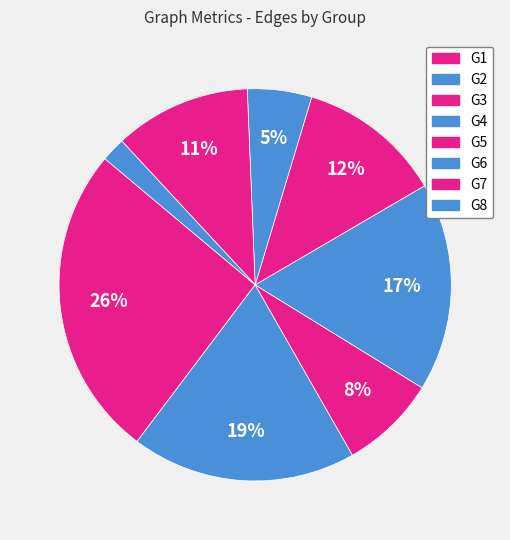

Is it true that G8 is 14% of the pie?

False